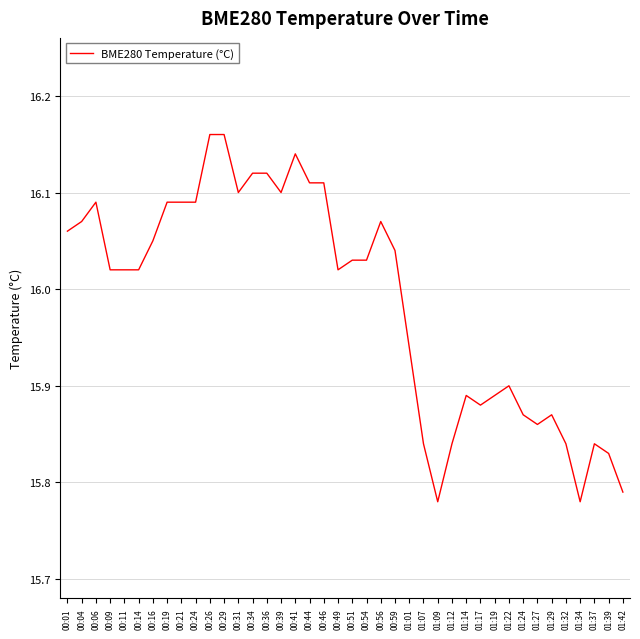

Between 01:14 and 00:04, which is larger?

00:04